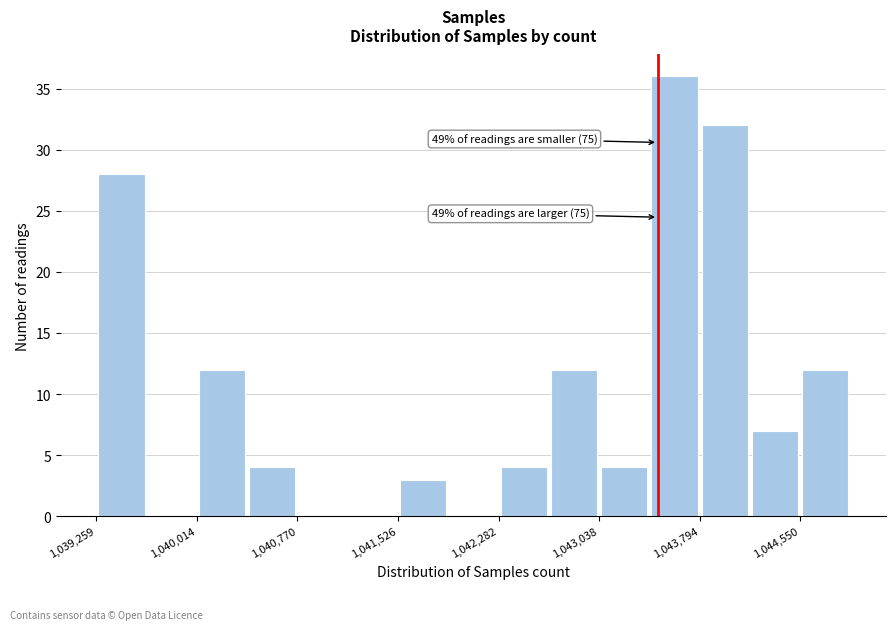

Around what value on the x-axis is the tallest bar? Give the approximate position of its centre, as read against the axis.

1043600